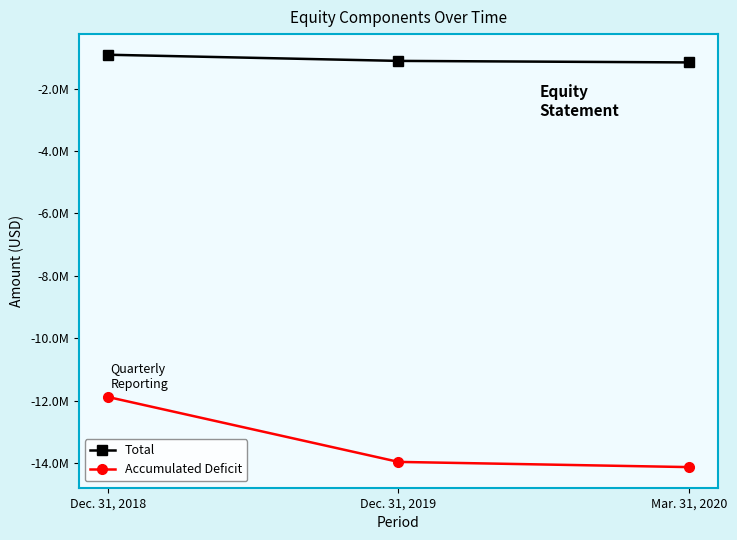

Reading left to right, transcribe all the data shown in this chart.

Total: Dec. 31, 2018=-916383	Dec. 31, 2019=-1114023	Mar. 31, 2020=-1163019
Accumulated Deficit: Dec. 31, 2018=-11885469	Dec. 31, 2019=-13967606	Mar. 31, 2020=-14134503